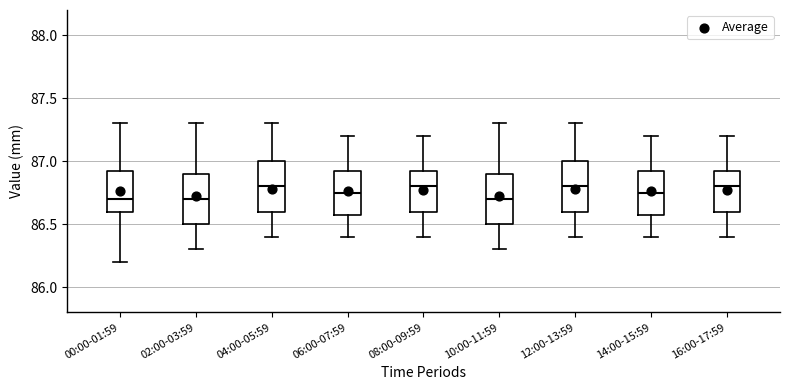

Reading left to right, transcribe this box plot: for each box, give where its median line is, the range the box spans, and where its two whiskers end, as read against the y-axis. The values are not printed on the chart, so give them approximately, as read against the axis.

00:00-01:59: median 86.70, box 86.60 to 86.95, whiskers 86.20 to 87.30
02:00-03:59: median 86.70, box 86.50 to 86.90, whiskers 86.30 to 87.30
04:00-05:59: median 86.80, box 86.60 to 87.00, whiskers 86.40 to 87.30
06:00-07:59: median 86.75, box 86.60 to 86.95, whiskers 86.40 to 87.20
08:00-09:59: median 86.80, box 86.60 to 86.95, whiskers 86.40 to 87.20
10:00-11:59: median 86.70, box 86.50 to 86.90, whiskers 86.30 to 87.30
12:00-13:59: median 86.80, box 86.60 to 87.00, whiskers 86.40 to 87.30
14:00-15:59: median 86.75, box 86.60 to 86.95, whiskers 86.40 to 87.20
16:00-17:59: median 86.80, box 86.60 to 86.95, whiskers 86.40 to 87.20